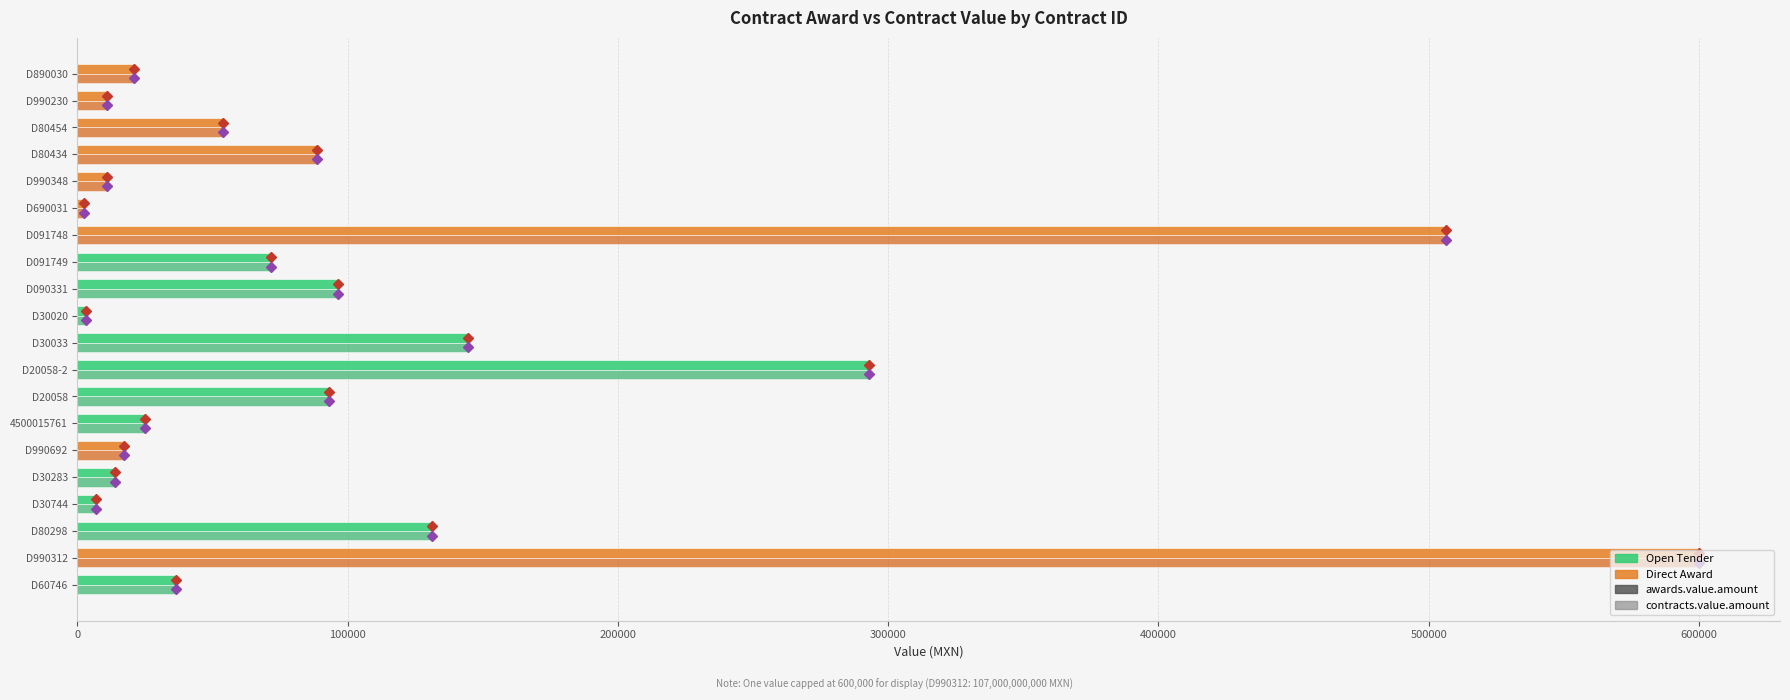

What is the difference between the maximum and second lowest values in the awards.value.amount series?

596879.8